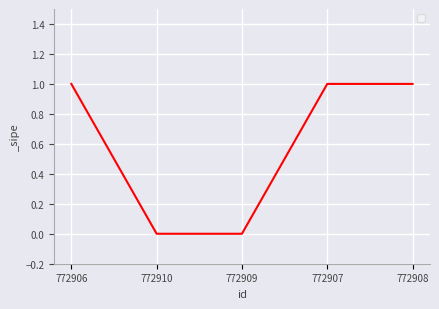

The value at 772906 is 2. True or false?

False